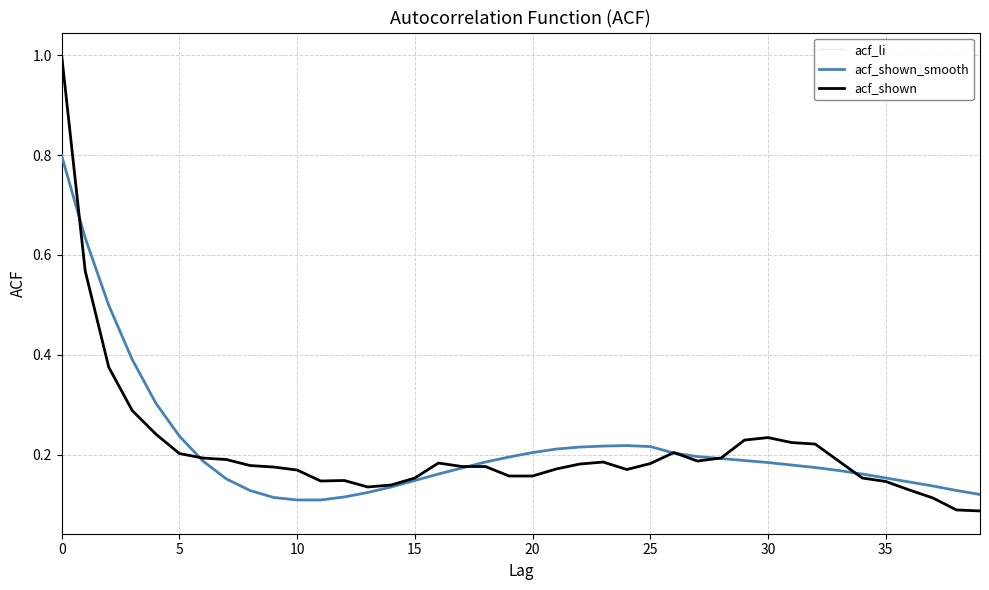

After their last crossing, which series has the higher values: acf_shown or acf_shown_smooth?

acf_shown_smooth